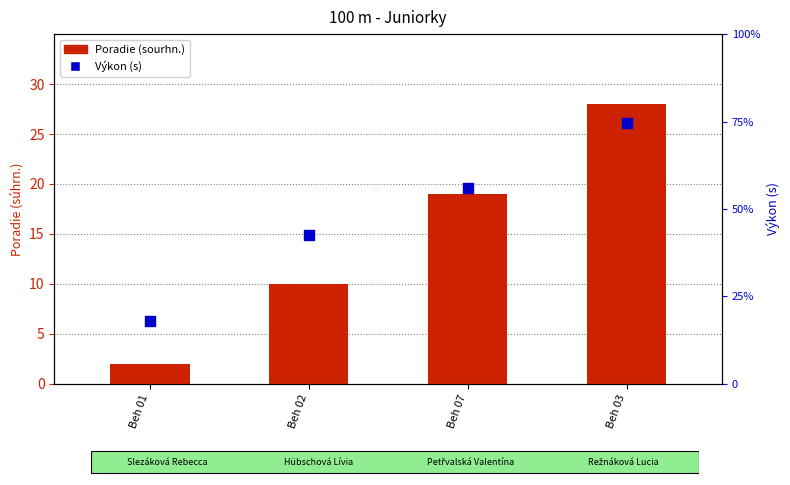

What is the total value across all series at Beh 07?

75.0